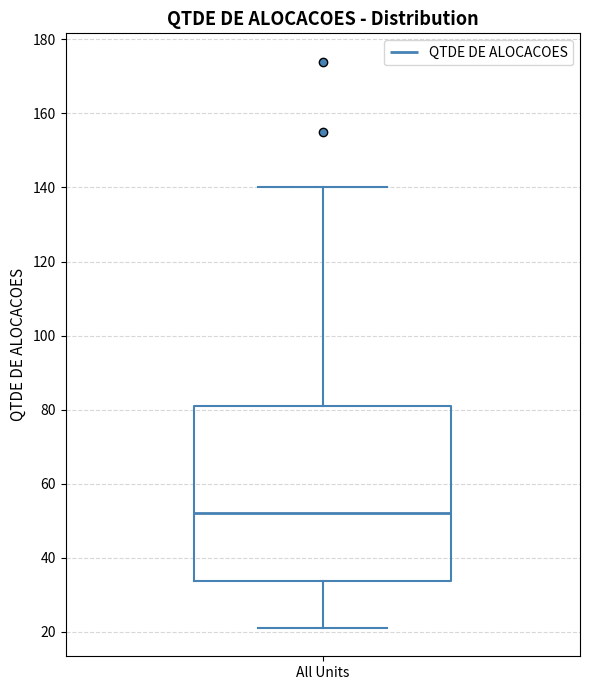

Read this box plot against the y-axis: the position of the median line, the range covered by the box, and the ends of both whiskers. The values are not printed on the chart, so give them approximately, as read against the axis.

median 52, box 34 to 82, whiskers 22 to 140